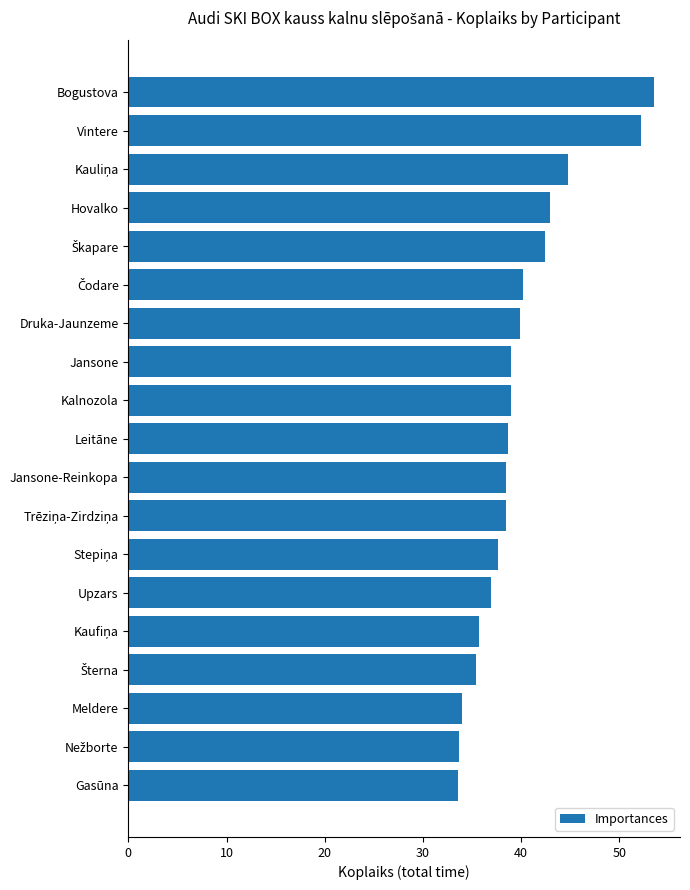

What is the average value?

39.8